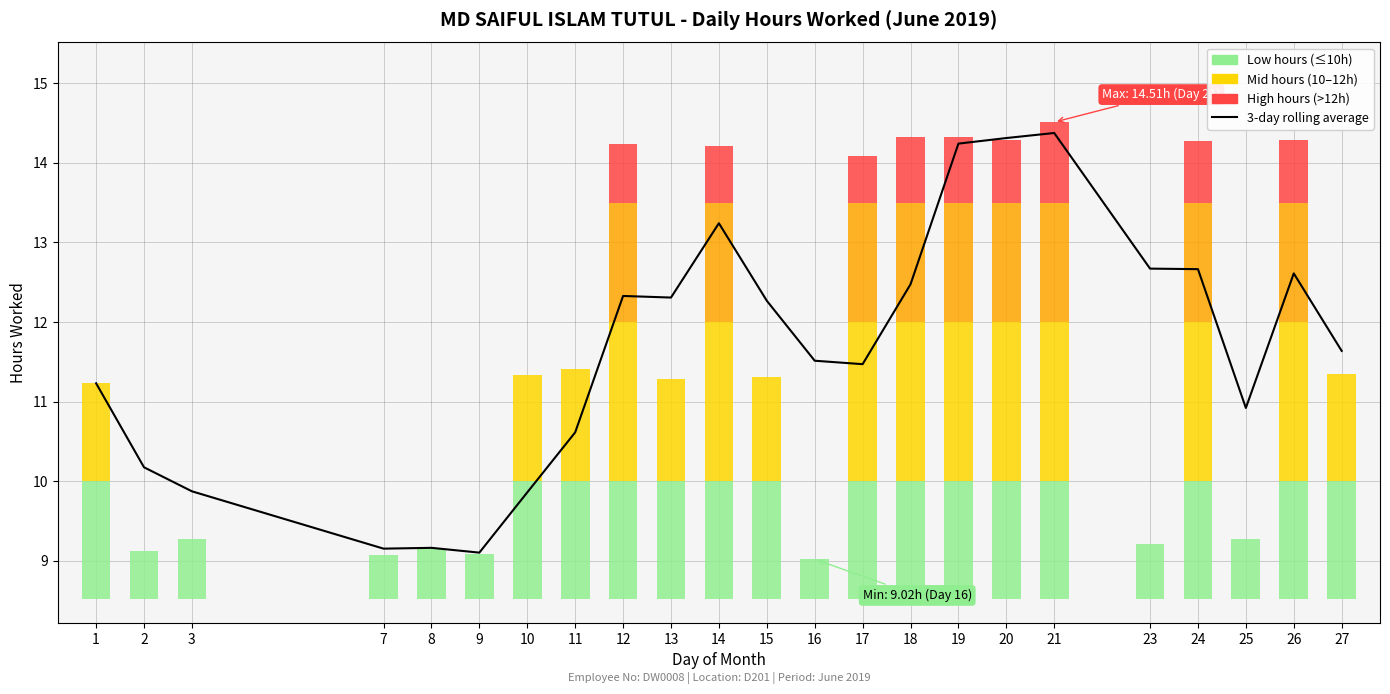

At which category does the chart reach its peak across all series?

21